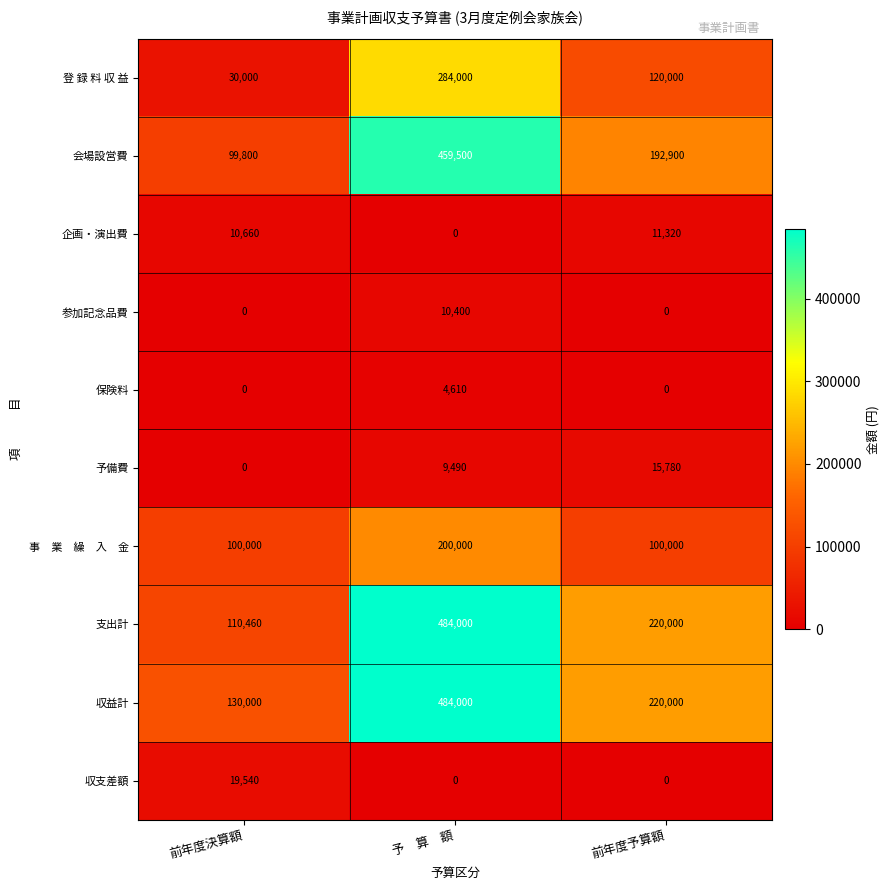

What is the spread (max minus min) of values at 予　算　額?

484000